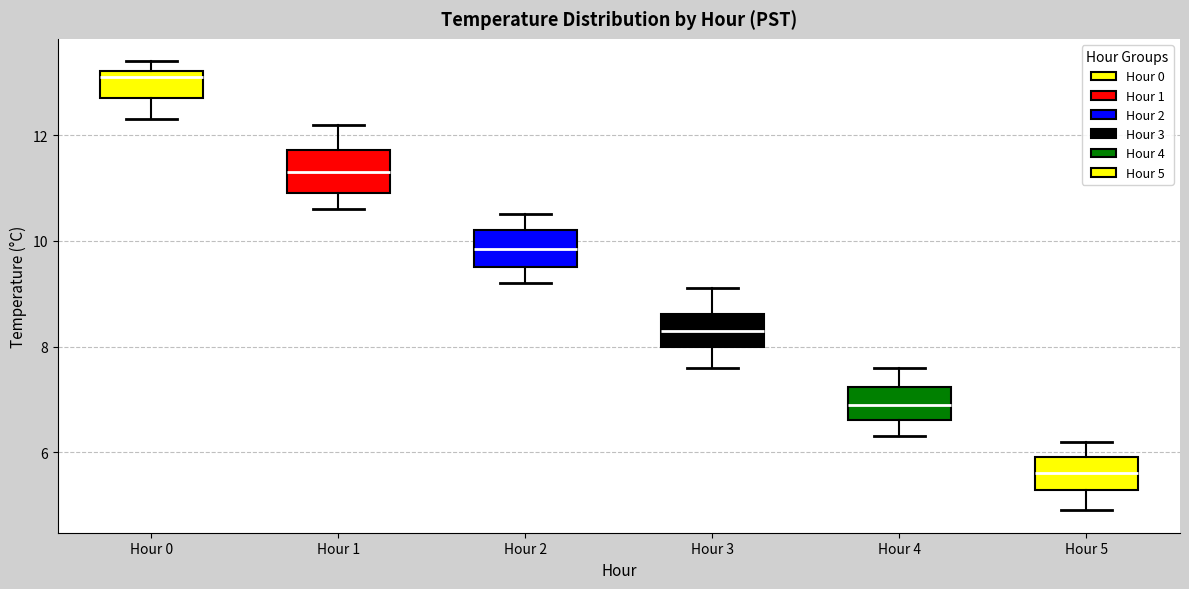

Reading left to right, transcribe this box plot: for each box, give where its median line is, the range the box spans, and where its two whiskers end, as read against the y-axis. The values are not printed on the chart, so give them approximately, as read against the axis.

Hour 0: median 13.2 (just below the box's upper edge), box 12.8 to 13.2, whiskers 12.4 to 13.4
Hour 1: median 11.4, box 11.0 to 11.8, whiskers 10.6 to 12.2
Hour 2: median 9.8, box 9.6 to 10.2, whiskers 9.2 to 10.6
Hour 3: median 8.4, box 8.0 to 8.6, whiskers 7.6 to 9.2
Hour 4: median 7.0, box 6.6 to 7.2, whiskers 6.4 to 7.6
Hour 5: median 5.6, box 5.2 to 6.0, whiskers 5.0 to 6.2